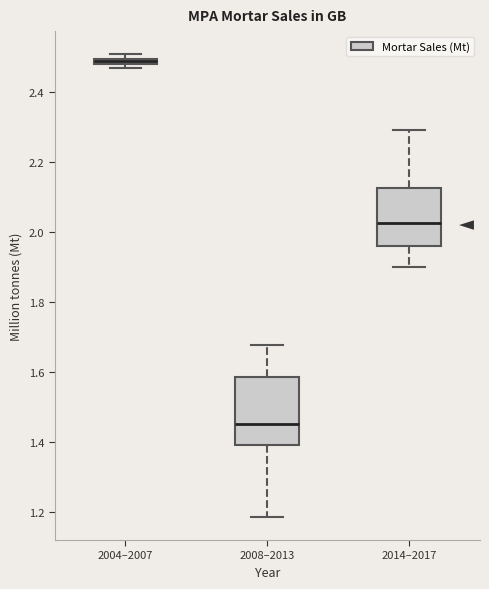

Where is the lower edge of the box for 2008–2013 on the y-axis? The values are not printed on the chart, so give them approximately, as read against the axis.

1.38